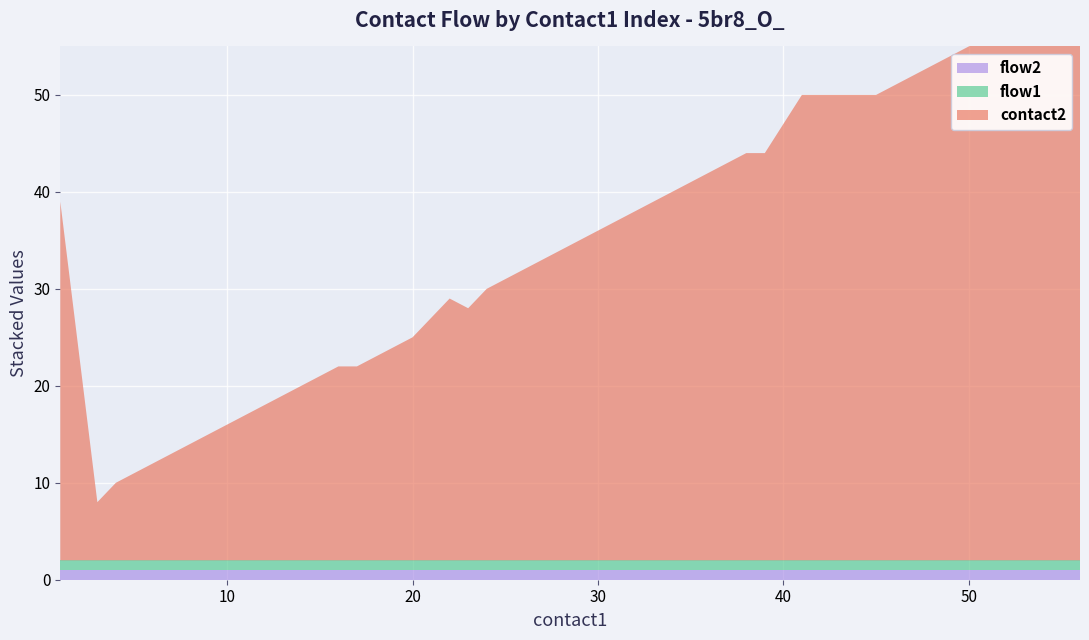

Reading left to right, transcribe all the data shown in this chart.

contact2: 1=37	3=6	4=8	5=9	6=10	7=11	8=12	9=13	10=14	11=15	16=20	17=20	20=23	22=27	23=26	24=28	25=29	26=30	27=31	28=32	29=33	30=34	31=35	32=36	33=37	34=38	35=39	36=40	37=41	38=42	39=42	41=48	45=48	48=51	51=54	52=55	53=56	54=57	55=58	56=59
flow1: 1=1	3=1	4=1	5=1	6=1	7=1	8=1	9=1	10=1	11=1	16=1	17=1	20=1	22=1	23=1	24=1	25=1	26=1	27=1	28=1	29=1	30=1	31=1	32=1	33=1	34=1	35=1	36=1	37=1	38=1	39=1	41=1	45=1	48=1	51=1	52=1	53=1	54=1	55=1	56=1
flow2: 1=1	3=1	4=1	5=1	6=1	7=1	8=1	9=1	10=1	11=1	16=1	17=1	20=1	22=1	23=1	24=1	25=1	26=1	27=1	28=1	29=1	30=1	31=1	32=1	33=1	34=1	35=1	36=1	37=1	38=1	39=1	41=1	45=1	48=1	51=1	52=1	53=1	54=1	55=1	56=1